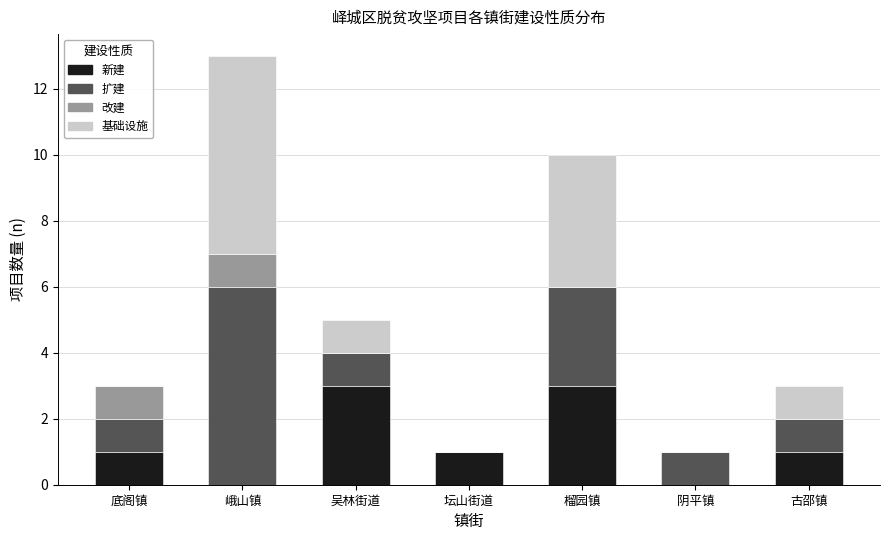

At which category is the sum across all series the highest?

峨山镇